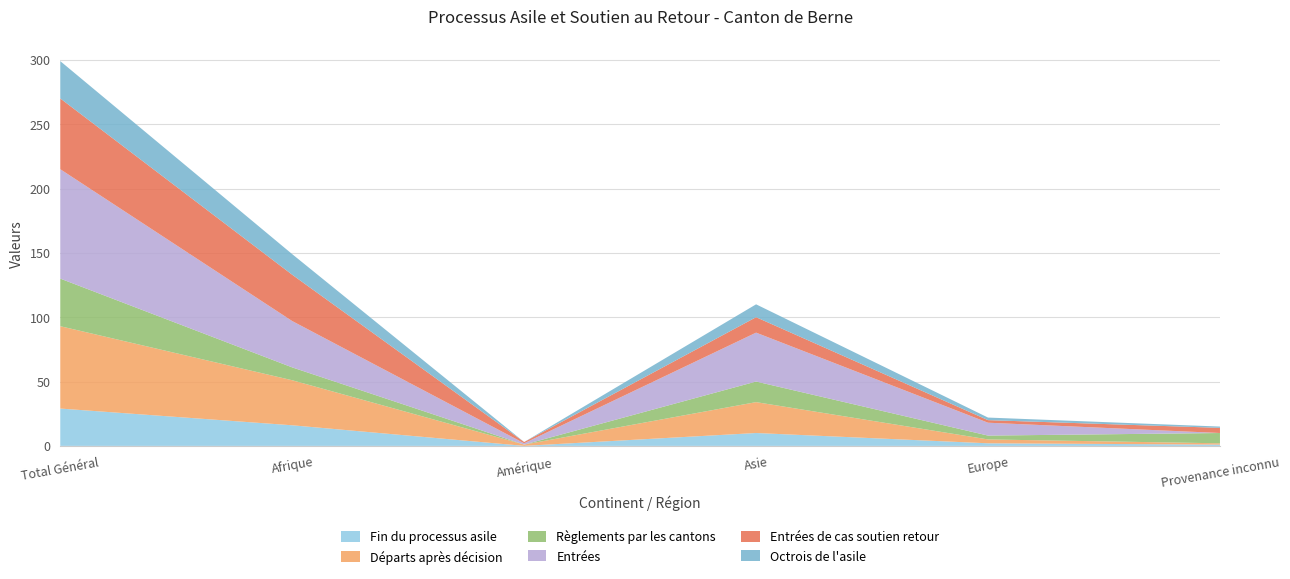

Reading left to right, list all the values displayed in this chart.

Fin du processus asile: Total Général=29	Afrique=16	Amérique=0	Asie=10	Europe=2	Provenance inconnu=1
Départs après décision: Total Général=64	Afrique=35	Amérique=1	Asie=24	Europe=3	Provenance inconnu=1
Règlements par les cantons: Total Général=37	Afrique=10	Amérique=0	Asie=16	Europe=3	Provenance inconnu=8
Entrées: Total Général=85	Afrique=36	Amérique=1	Asie=38	Europe=10	Provenance inconnu=0
Entrées de cas soutien retour: Total Général=55	Afrique=36	Amérique=1	Asie=12	Europe=2	Provenance inconnu=4
Octrois de l'asile: Total Général=29	Afrique=16	Amérique=0	Asie=10	Europe=2	Provenance inconnu=1